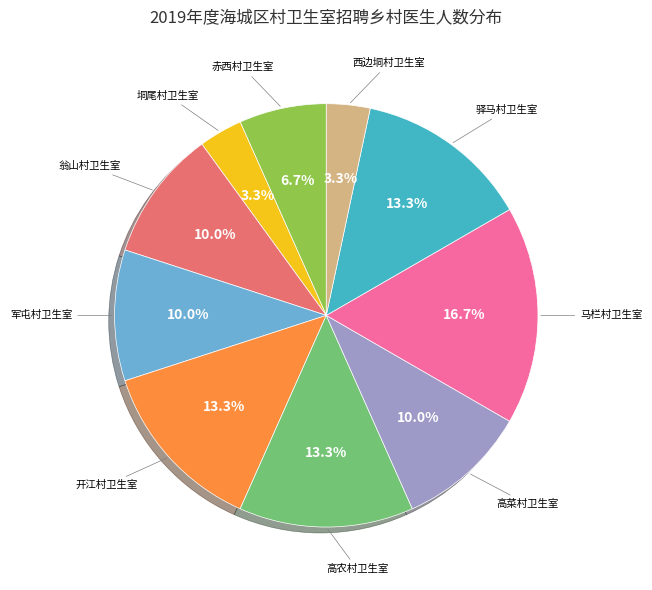

The 军屯村卫生室 slice represents 10% of the pie. True or false?

True